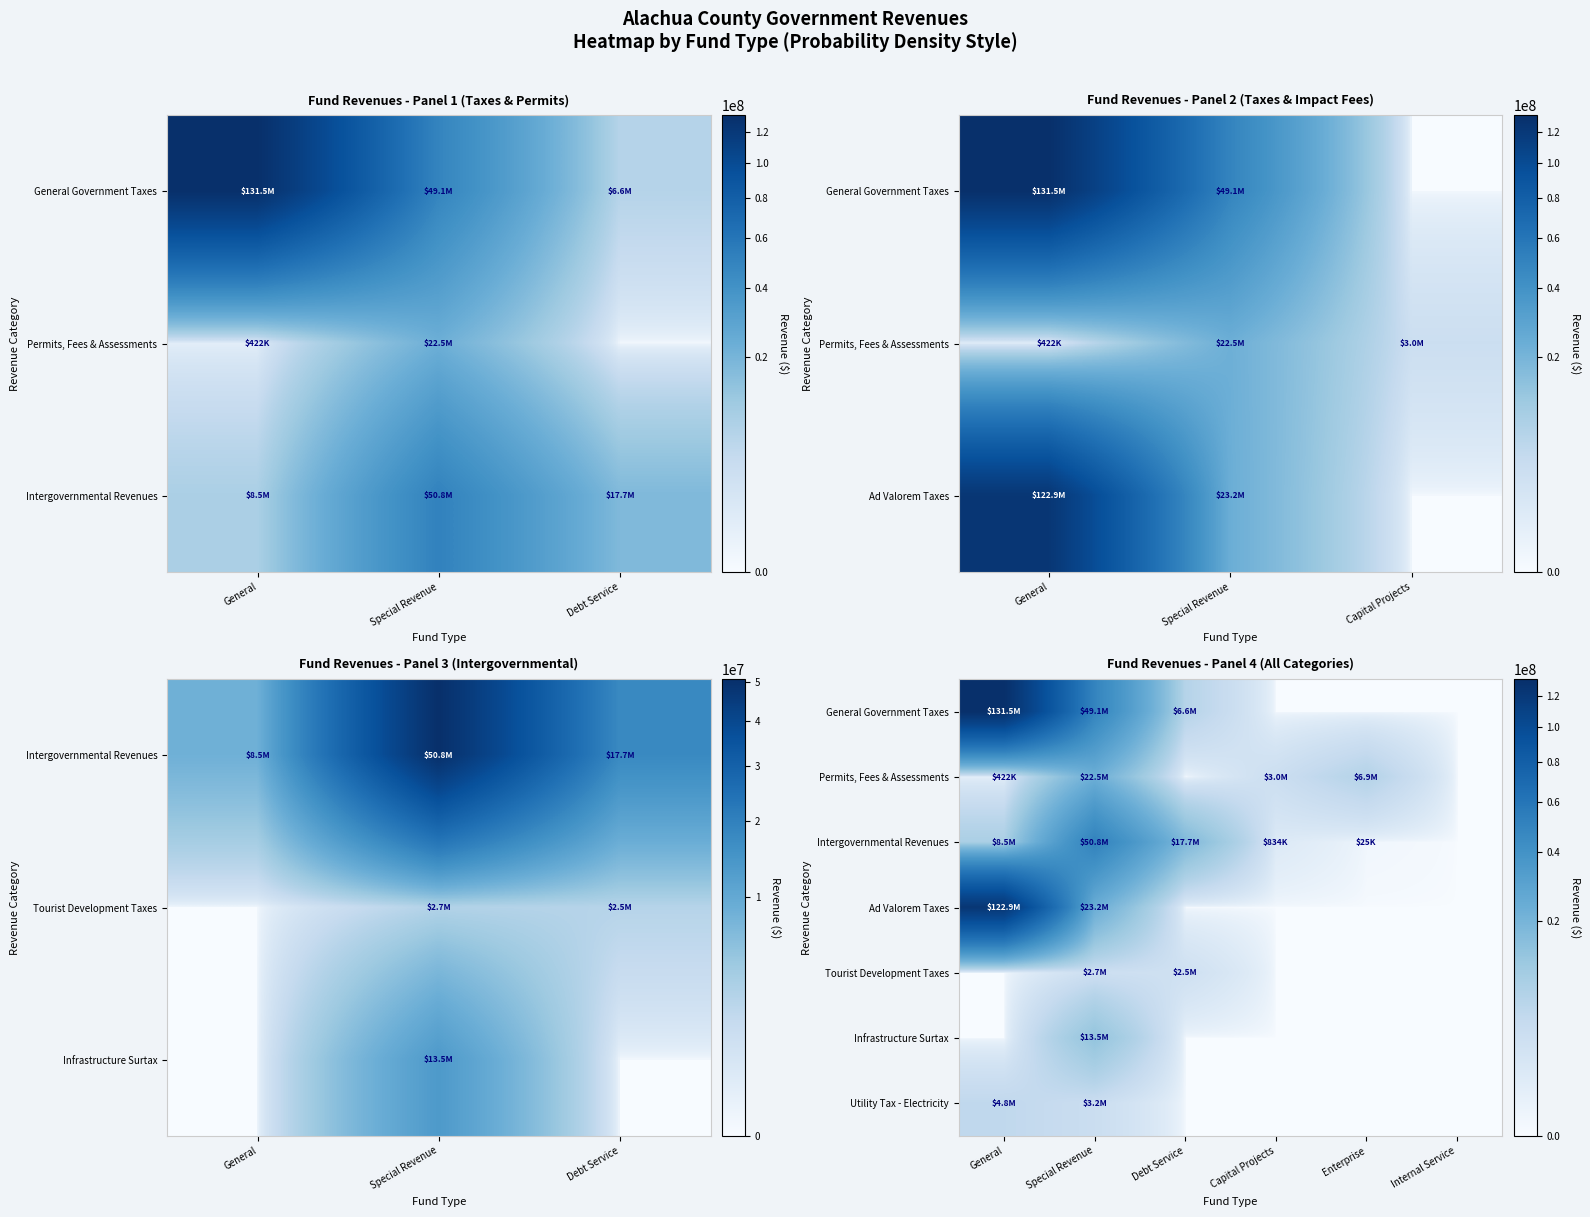

What is the maximum value shown in the chart?

131468758